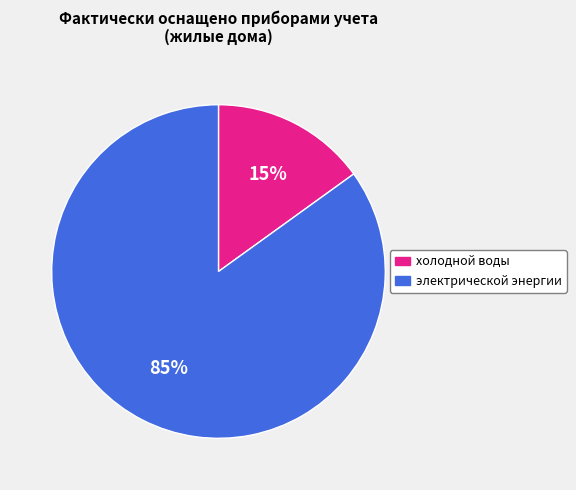

True or false: электрической энергии accounts for 79% of the total.

False